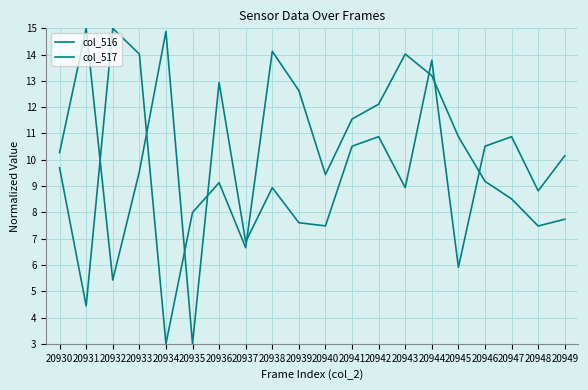

Is this an area chart (filled region under the line)?

No